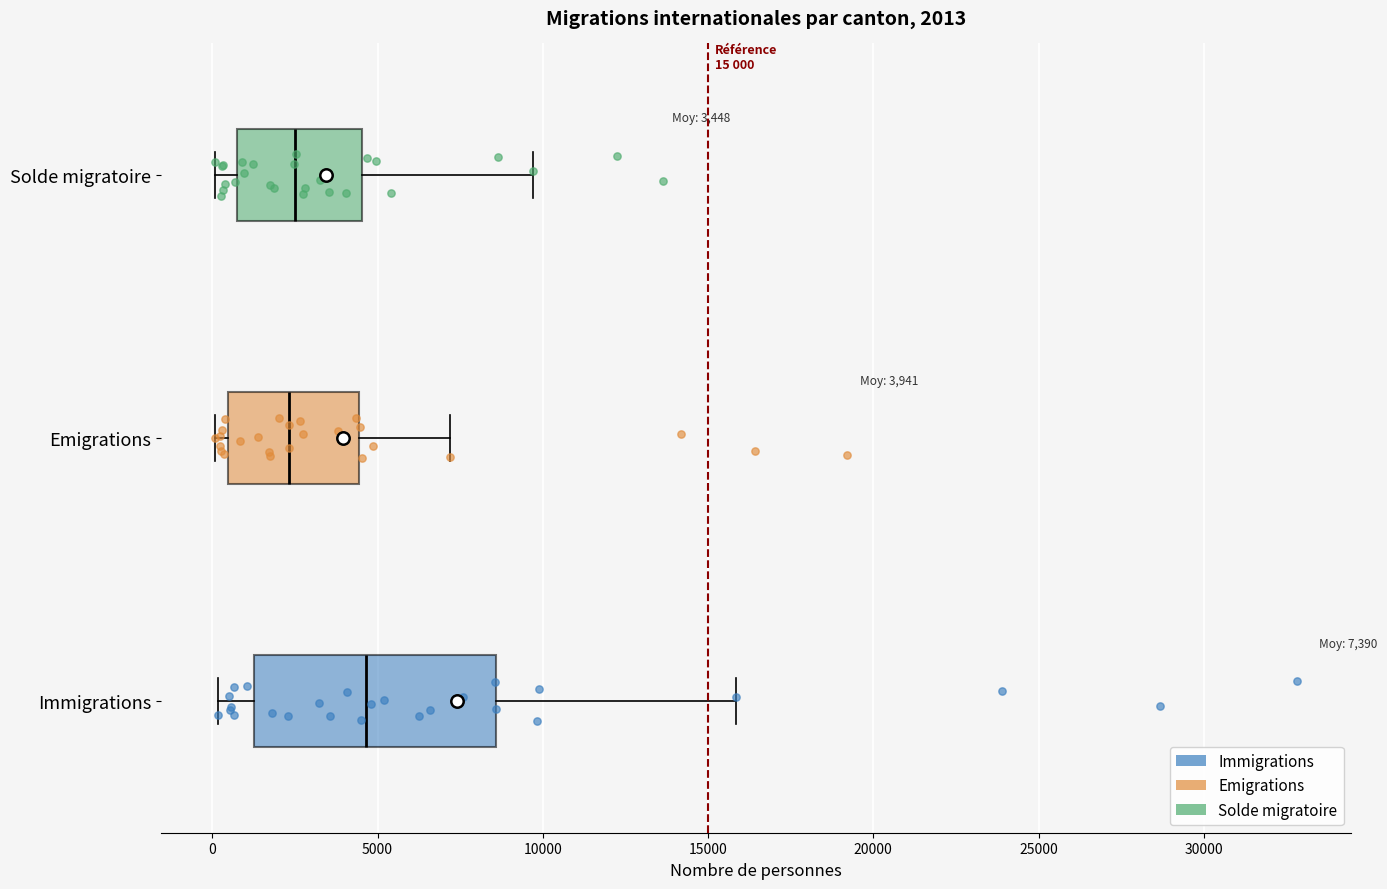

Which box's median line is the furthest to the right?

Immigrations